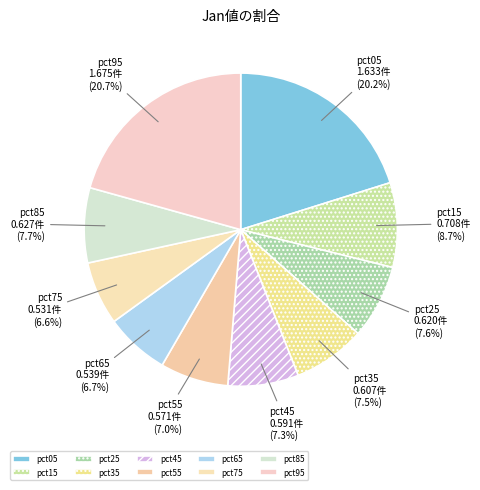

What percentage is NOT represented by pct15?

91.3%